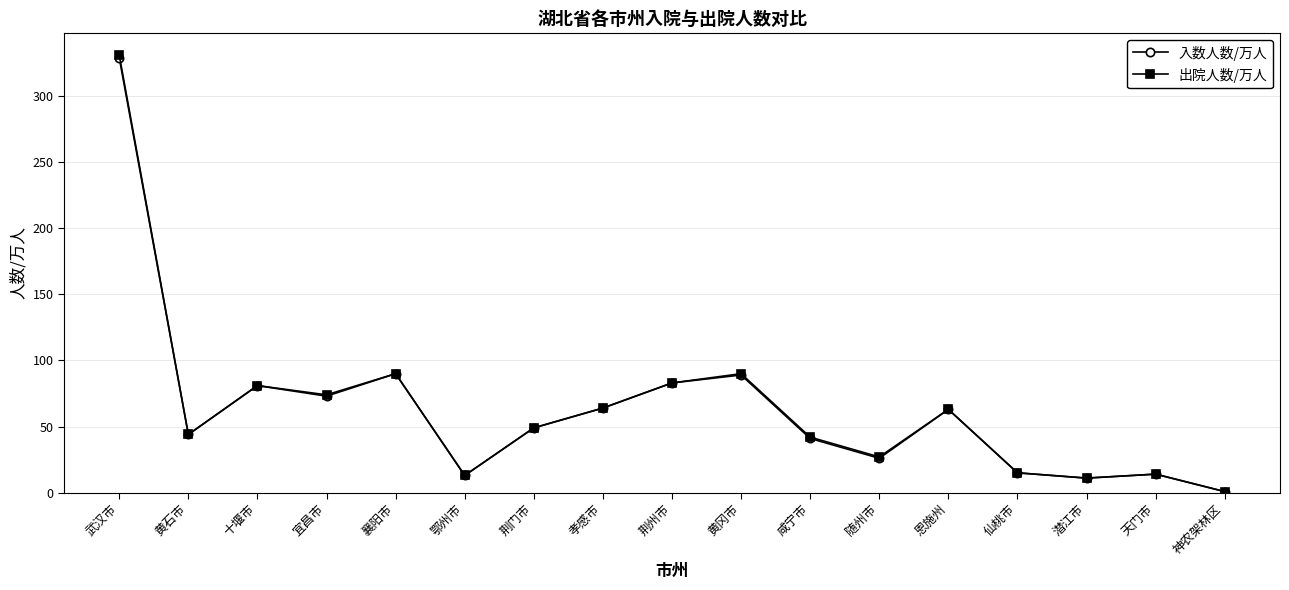

What is the approximate value of 入数人数/万人 at 潜江市?

11.0